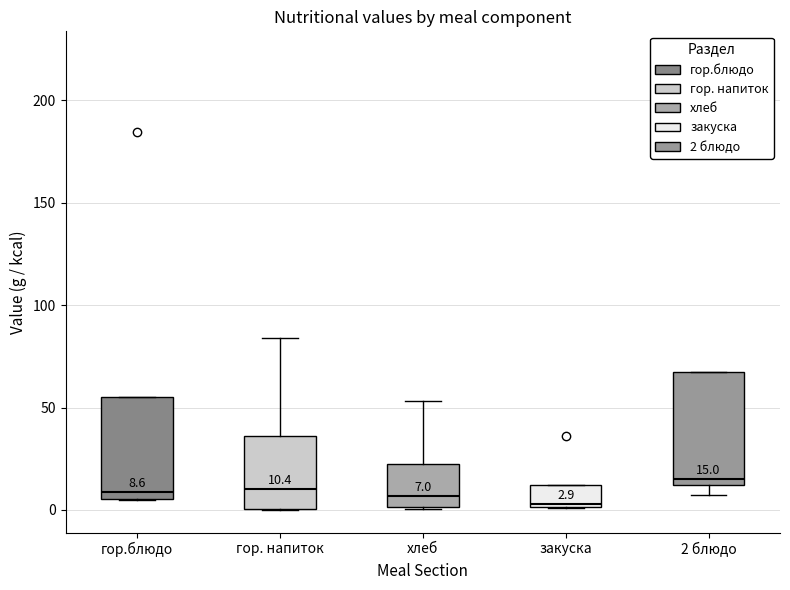

Which box is the tallest, from its lower edge to its upper edge?

2 блюдо